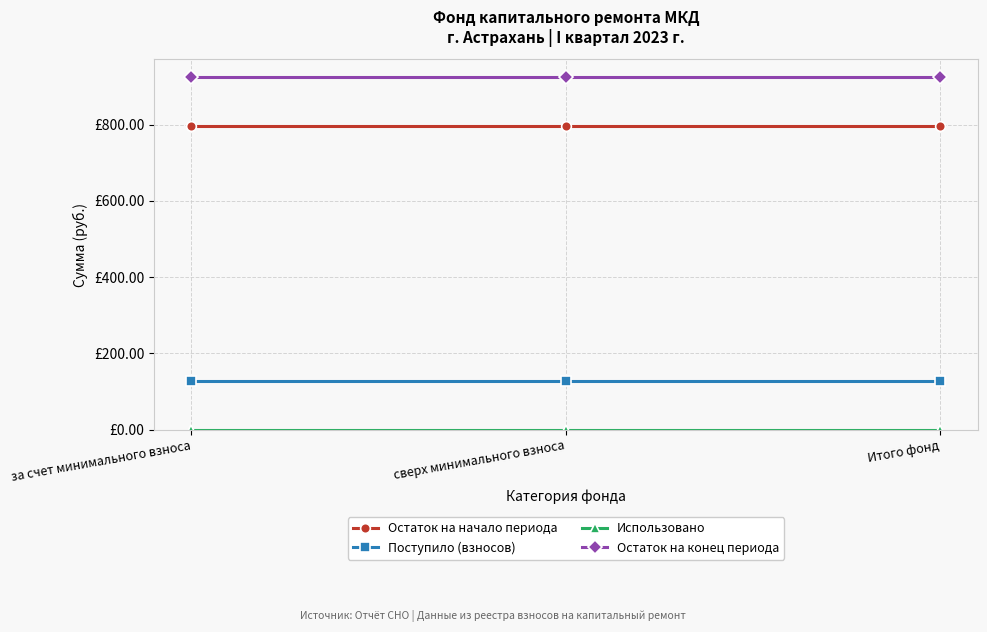

What position from the right is сверх минимального взноса?

2